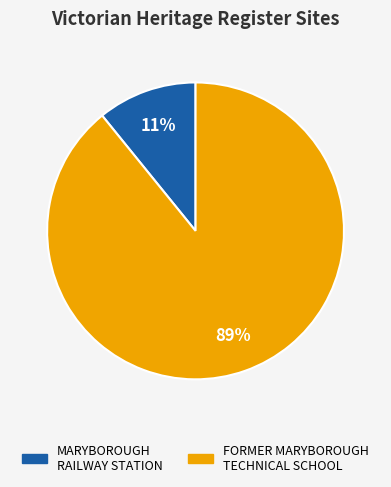

Is there any slice that represents more than half of the pie?

Yes